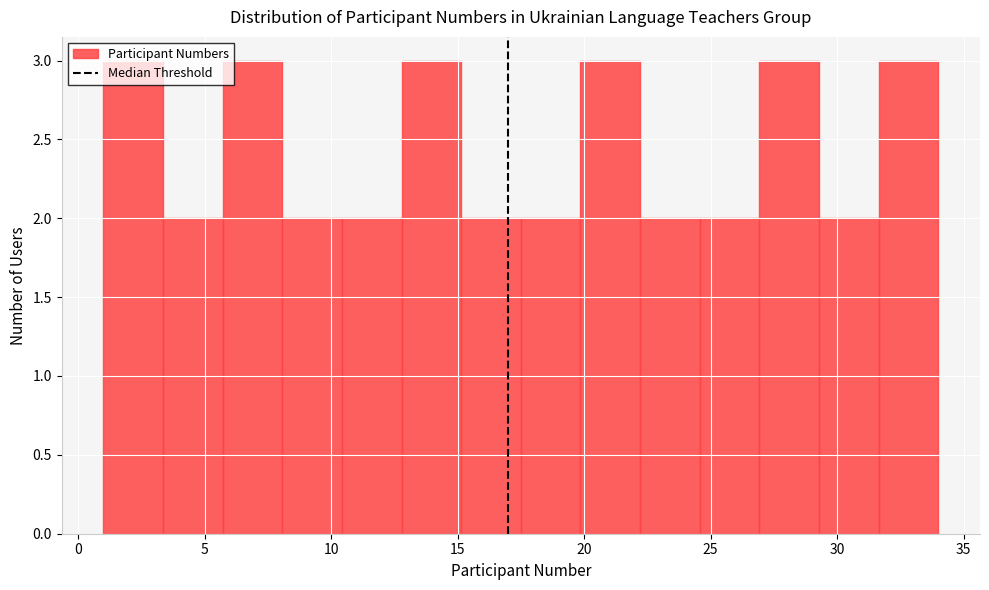

Reading left to right, list every bar in this chart as the range it spans on the x-axis followed by its height. Neither the bar edges nor the heights are printed on the chart, so give them approximately, as read against the axes.

1.0 to 3.5: 3
3.5 to 5.5: 2
5.5 to 8.0: 3
8.0 to 10.5: 2
10.5 to 13.0: 2
13.0 to 15.0: 3
15.0 to 17.5: 2
17.5 to 20.0: 2
20.0 to 22.0: 3
22.0 to 24.5: 2
24.5 to 27.0: 2
27.0 to 29.5: 3
29.5 to 31.5: 2
31.5 to 34.0: 3